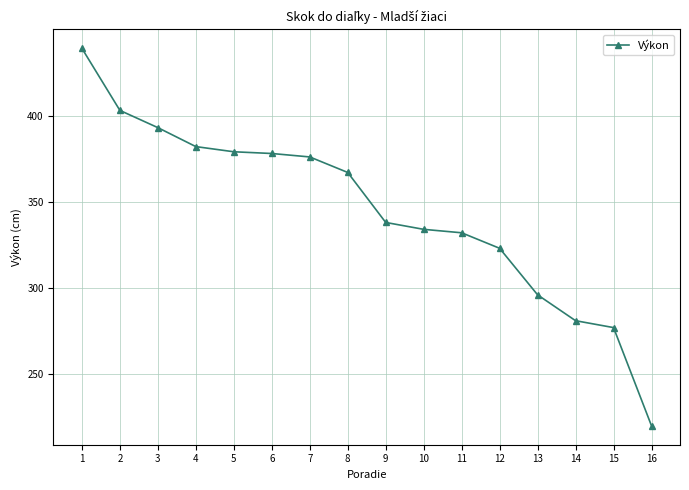

What is the sum of the values at 15 and 11?

609